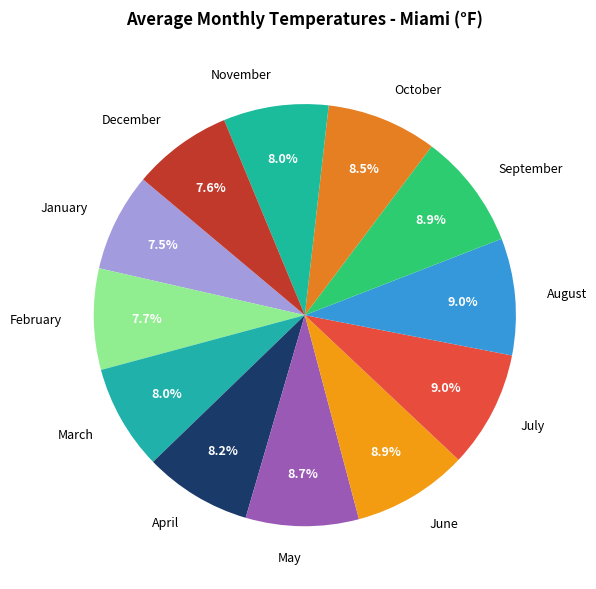

Approximately how many times larger is the value at January compared to August?

0.8